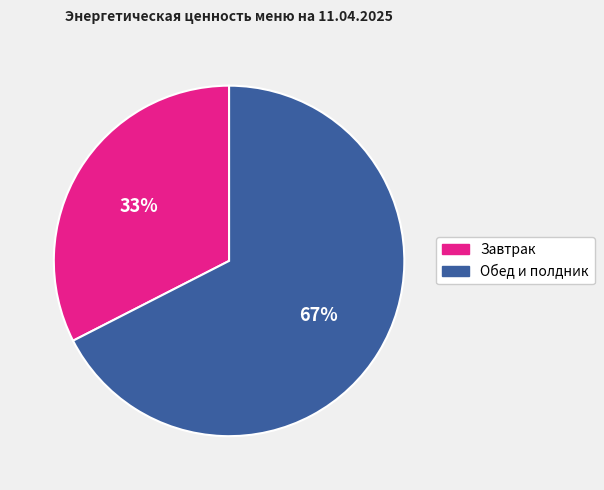

To the nearest percent, what is the average slice percentage?

50%